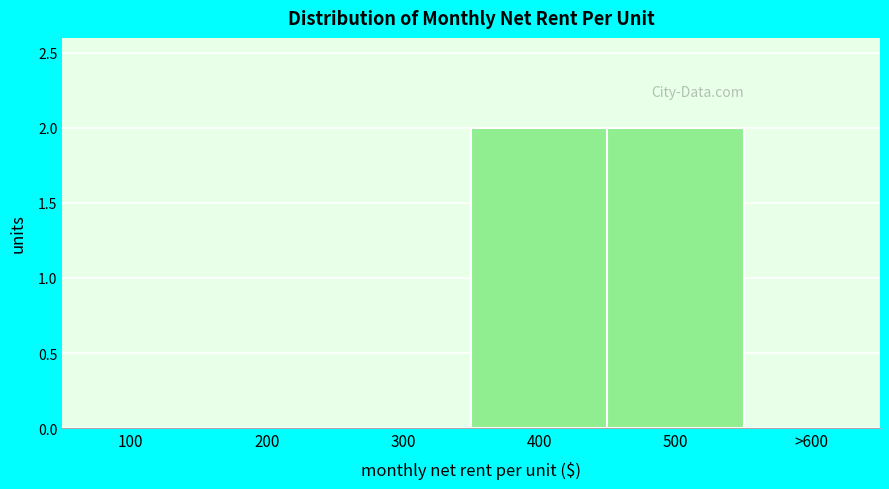

Reading left to right, transcribe all the data shown in this chart.

100=0	200=0	300=0	400=2	500=2	>600=0